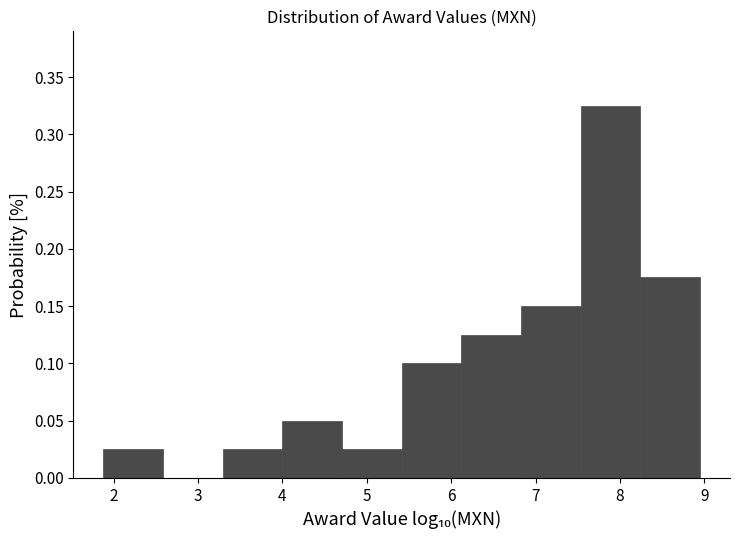

Reading left to right, list every bar in this chart as the range it spans on the x-axis followed by its height. Neither the bar edges nor the heights are printed on the chart, so give them approximately, as read against the axes.

1.9 to 2.6: 0.025
2.6 to 3.3: 0
3.3 to 4.0: 0.025
4.0 to 4.7: 0.050
4.7 to 5.4: 0.025
5.4 to 6.1: 0.100
6.1 to 6.8: 0.125
6.8 to 7.5: 0.150
7.5 to 8.2: 0.325
8.2 to 9.0: 0.175